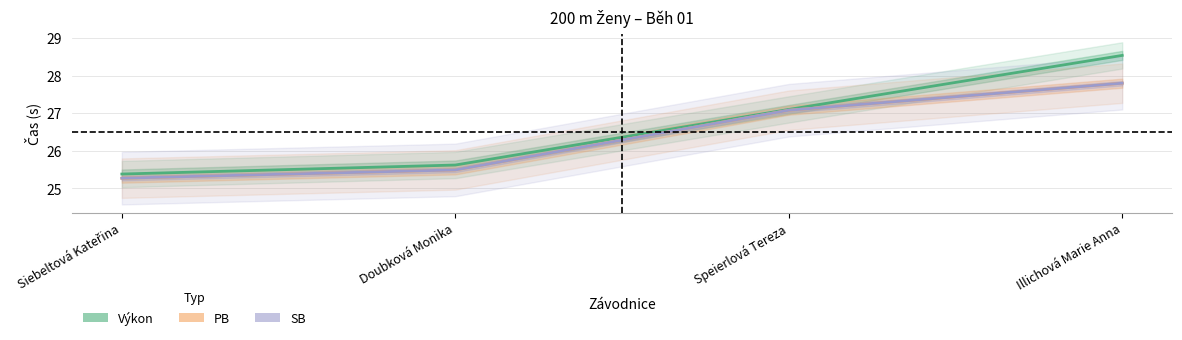

What is the smallest value displayed?

25.3